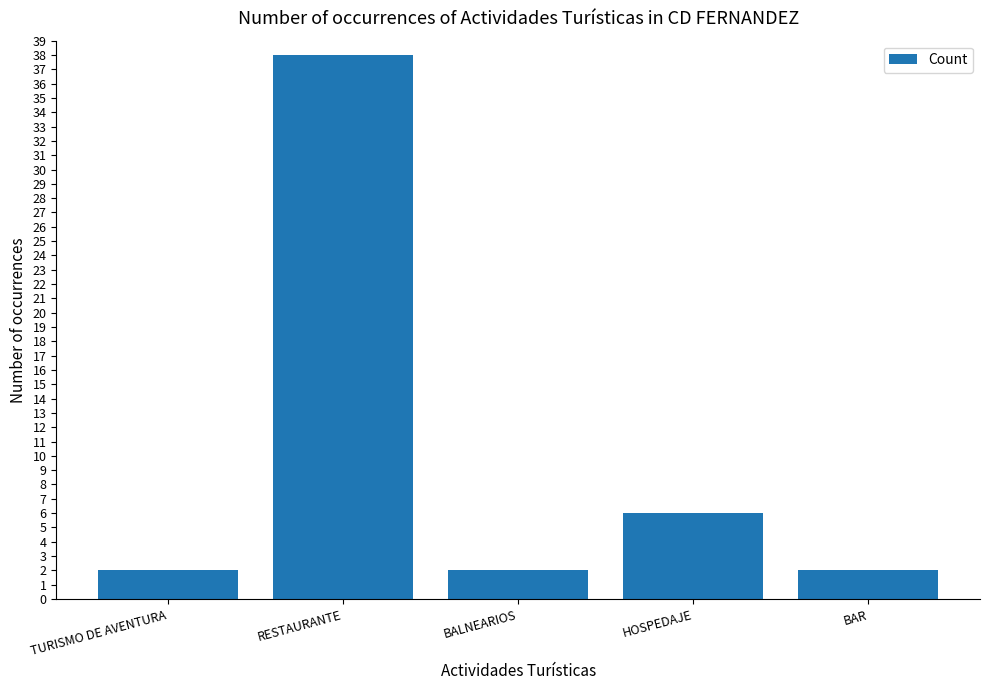

At which label is the value closest to 20?

HOSPEDAJE